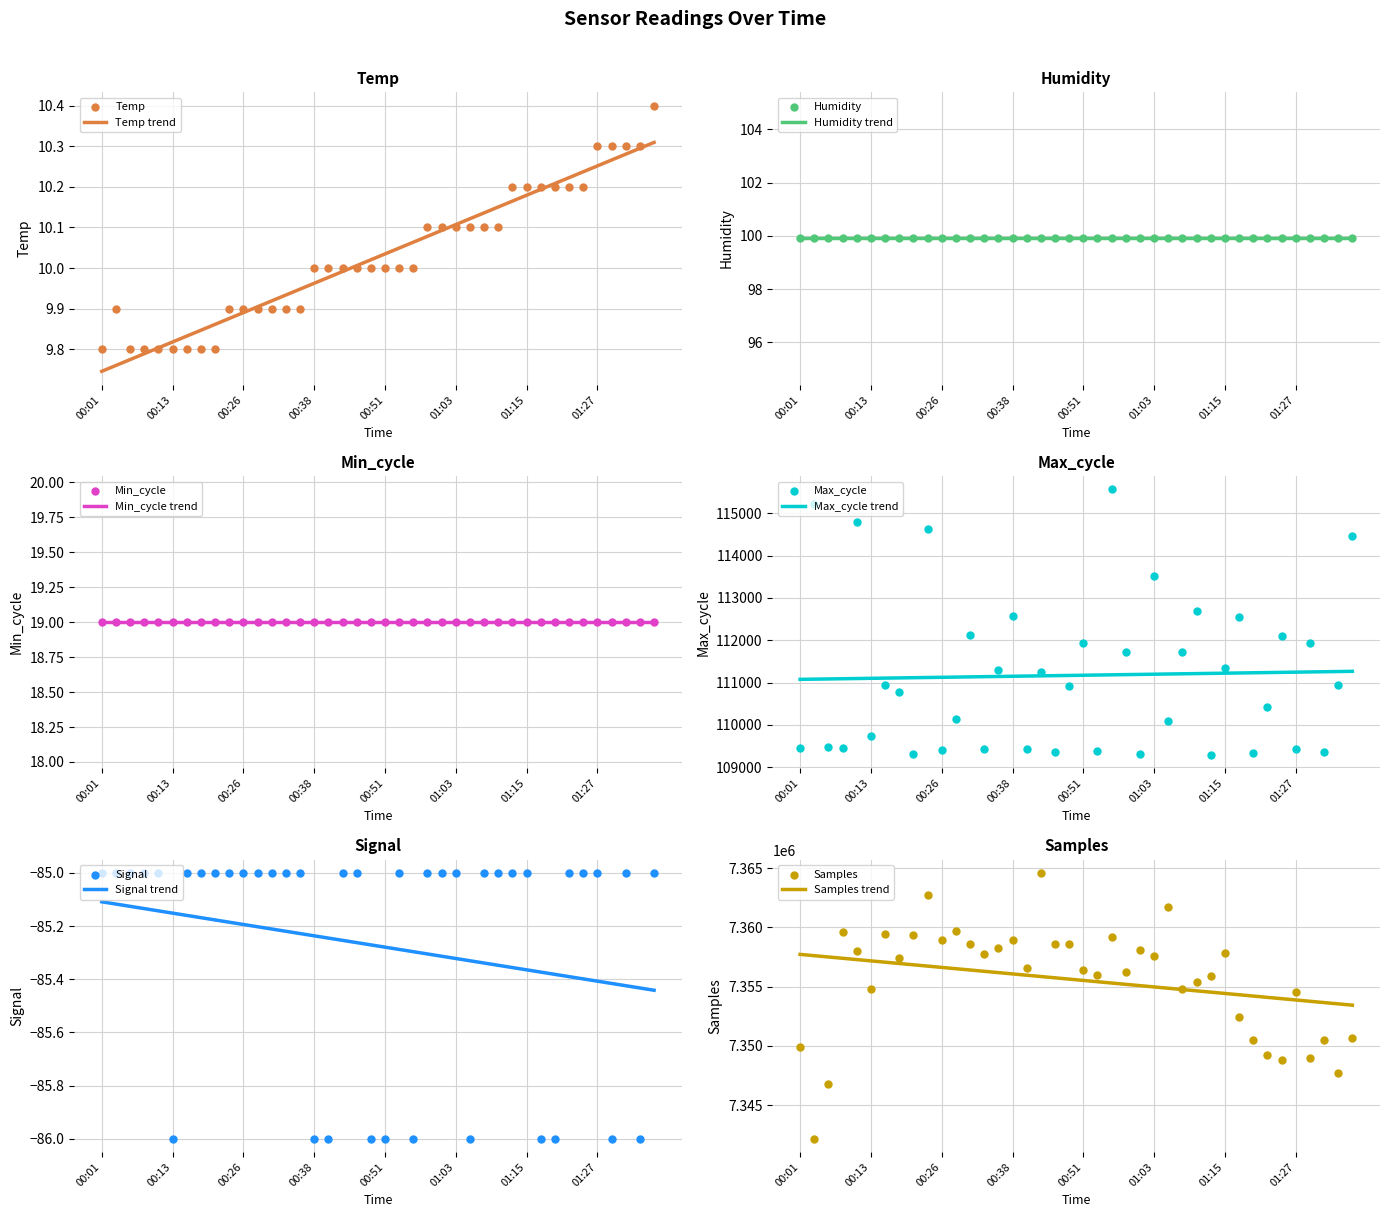

Is the value of Samples at 01:32 greater than the value of Temp at 01:22?

Yes